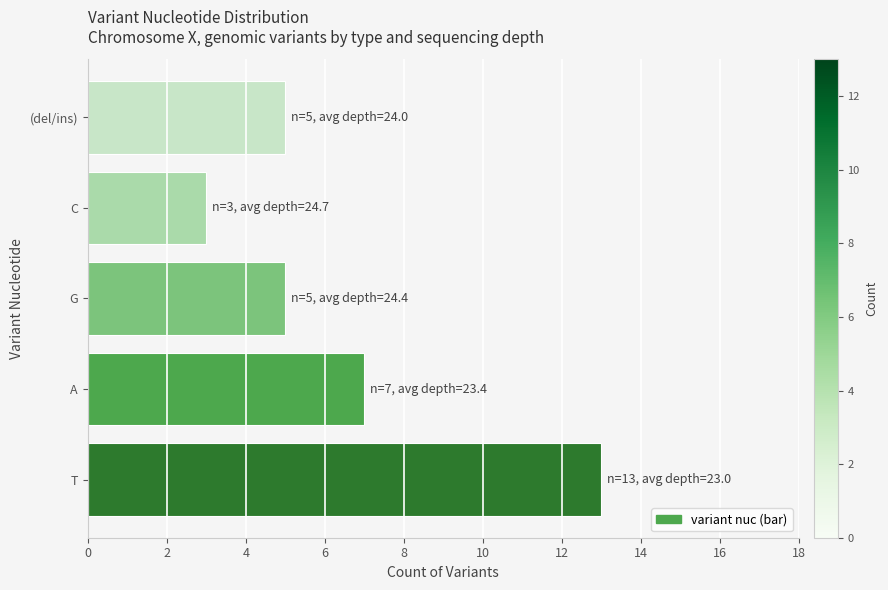

Reading bottom to top, transcribe all the data shown in this chart.

T=13	A=7	G=5	C=3	(del/ins)=5